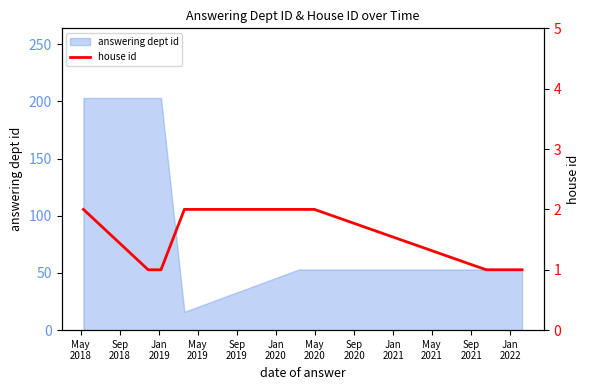

What is the difference between the values at Jan
2019 and May
2019?

1